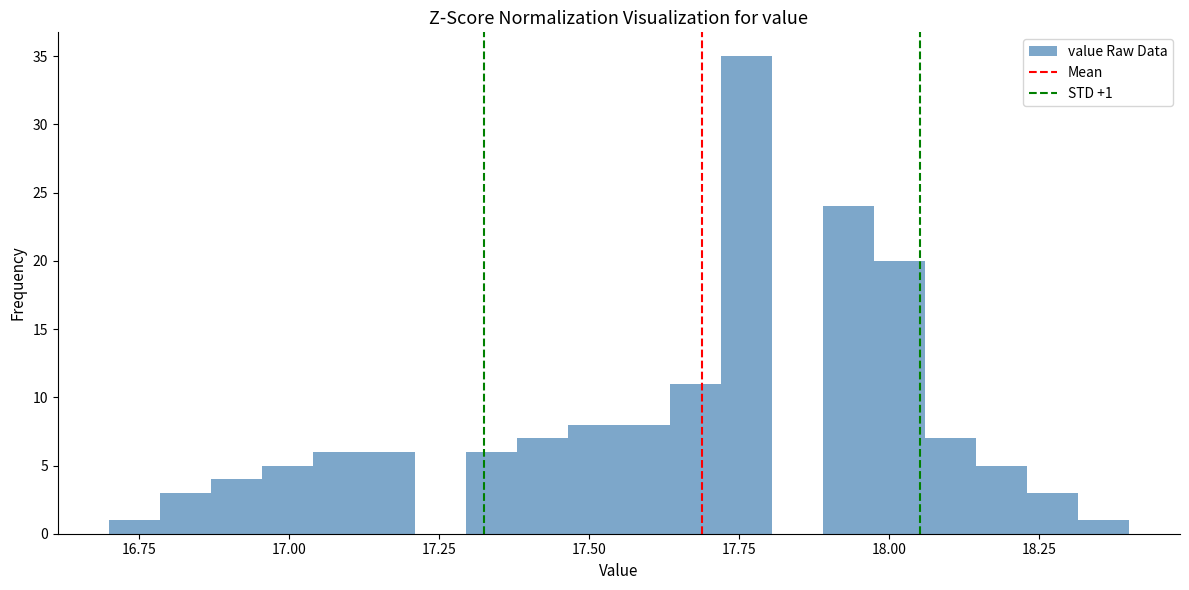

Read against the x-axis, roughly where is the centre of the tallest bar?

17.75